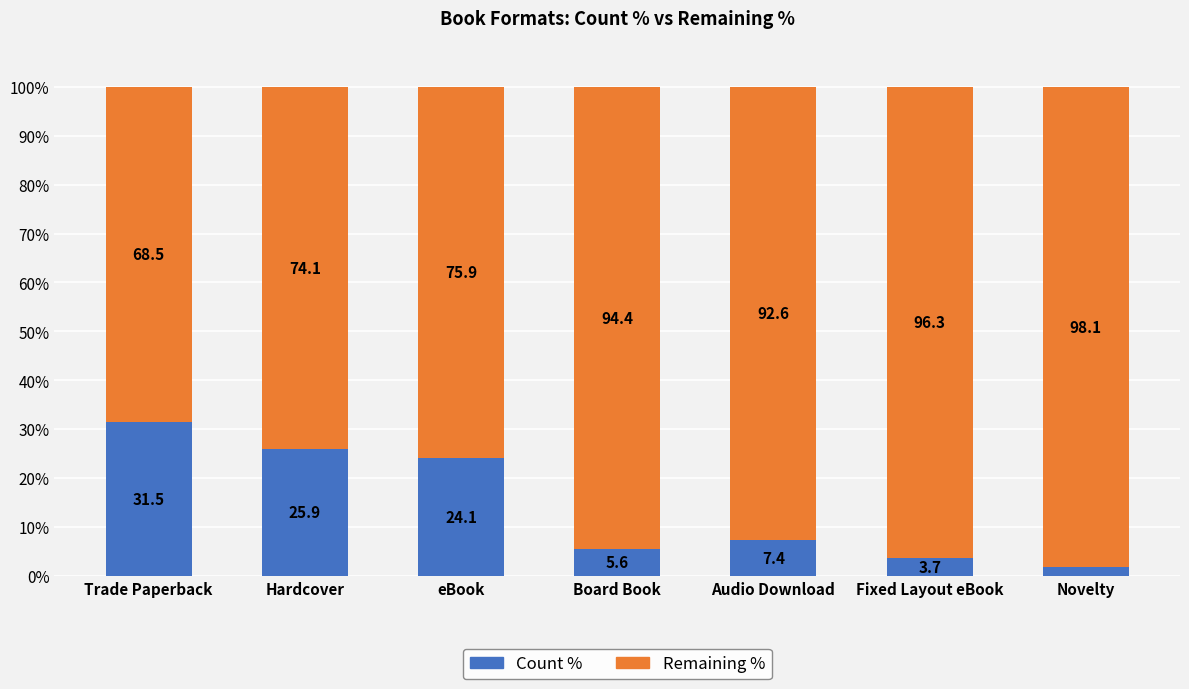

Rank the categories by Count % value from lowest to highest.

Novelty, Fixed Layout eBook, Board Book, Audio Download, eBook, Hardcover, Trade Paperback